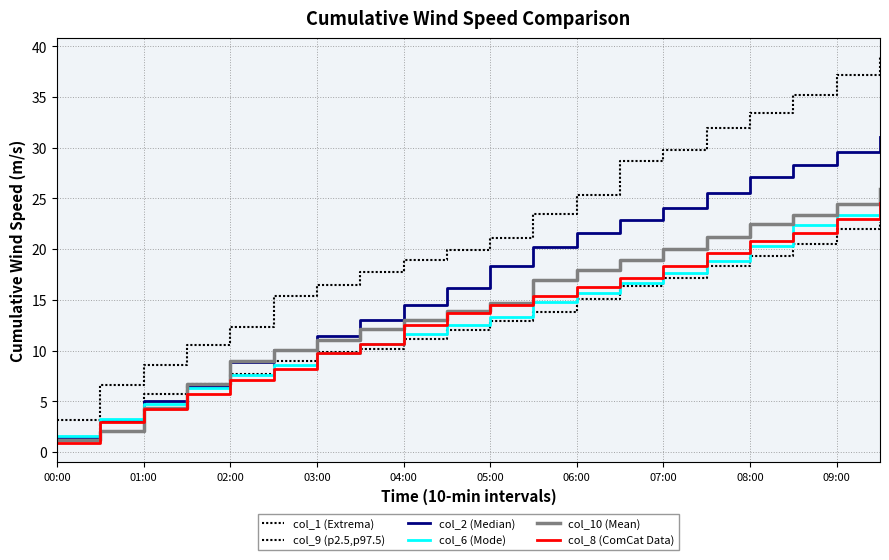

At how many categories does at least one series exceed 31?

5